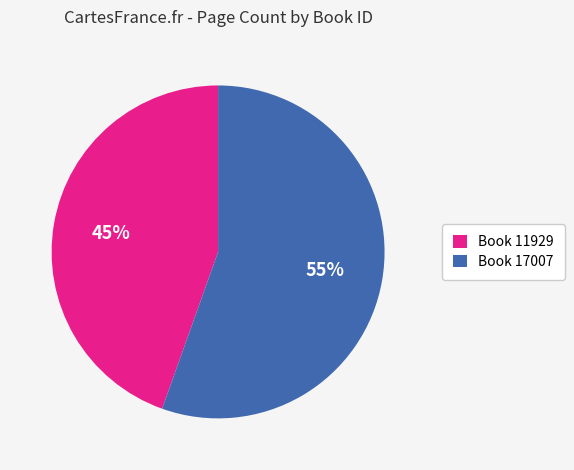

What is the majority slice?

Book 17007